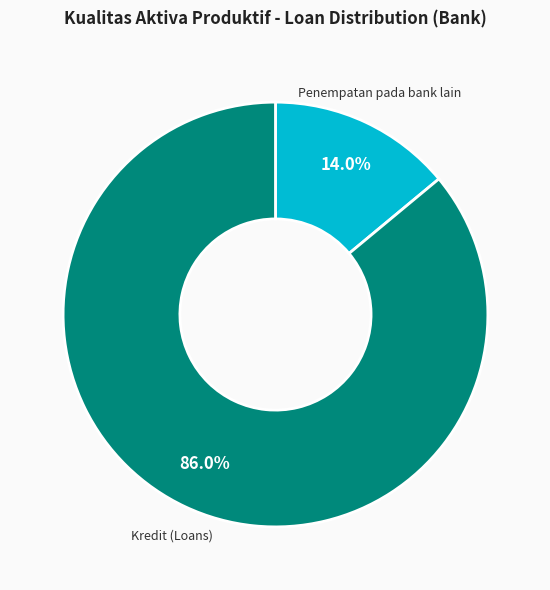

Is there any slice that represents more than half of the pie?

Yes